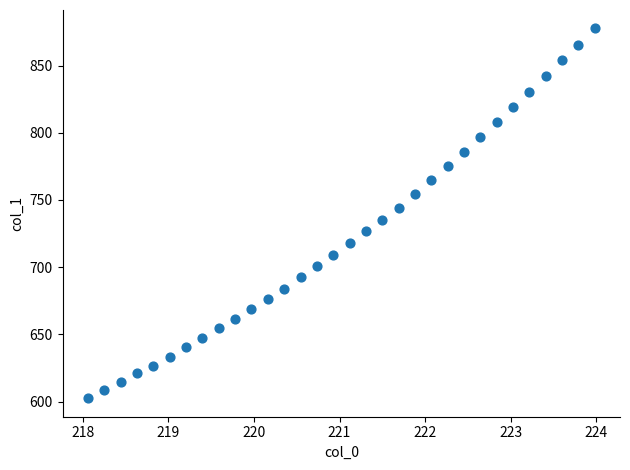

What is the range of Y values (max minus min)?

275.2